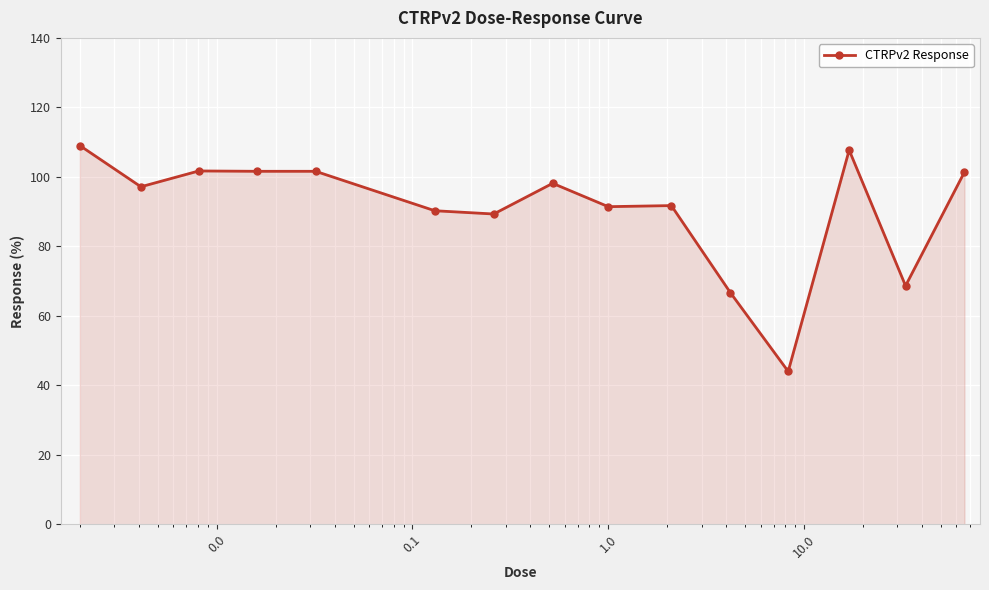

What is the value of the 1st point from the left?

109.0